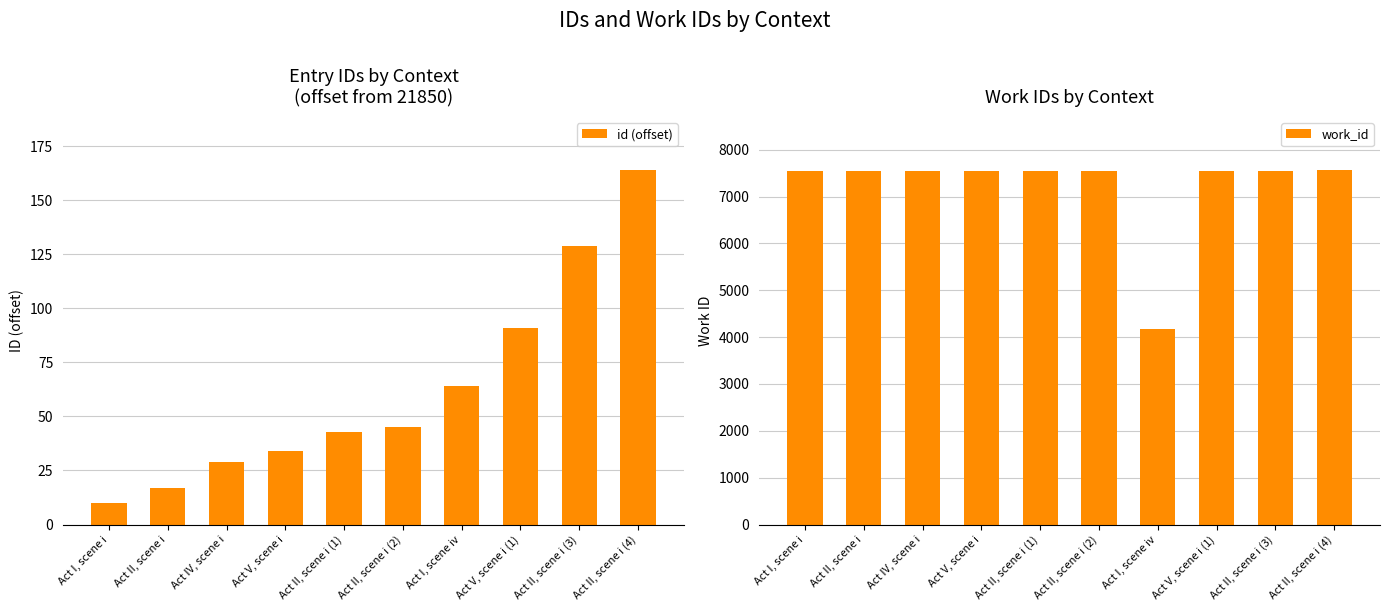

What is the value of the id (offset) bar at the 4th from the left?

34